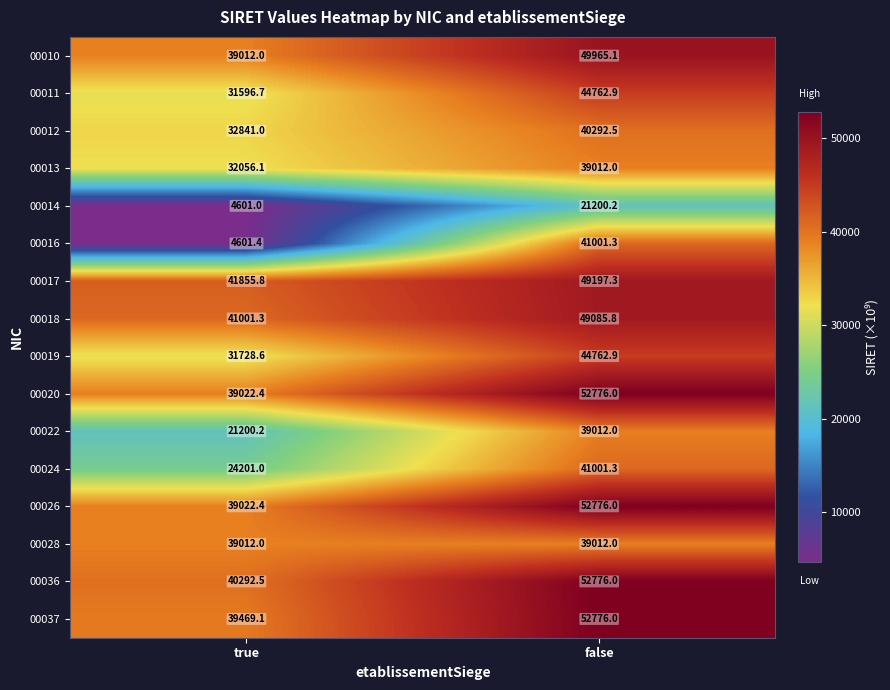

Rank the categories by 00024 value from lowest to highest.

true, false